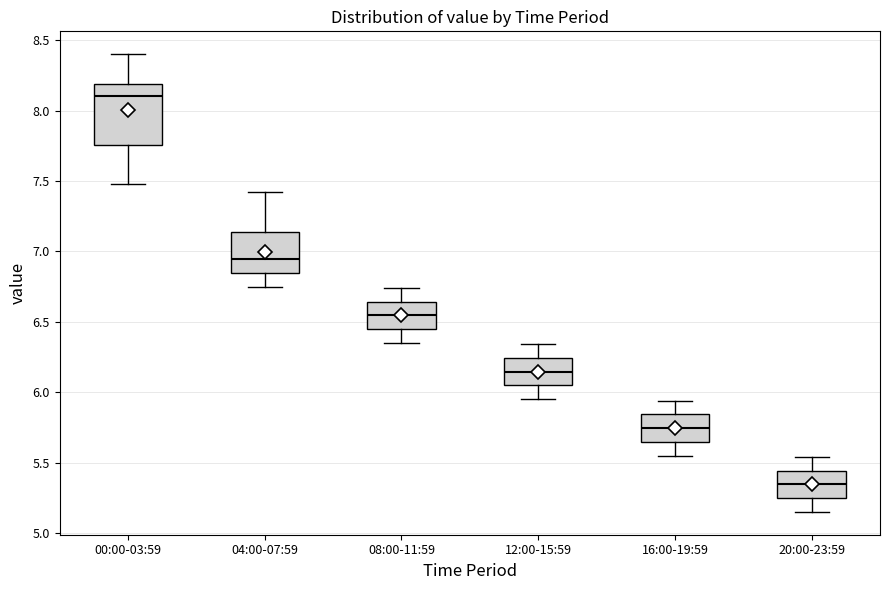

Which box's median line is the lowest?

20:00-23:59